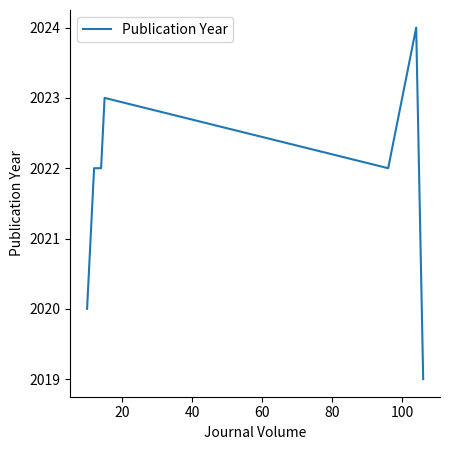

Approximately how many times larger is the value at 60 compared to 40?

1.0